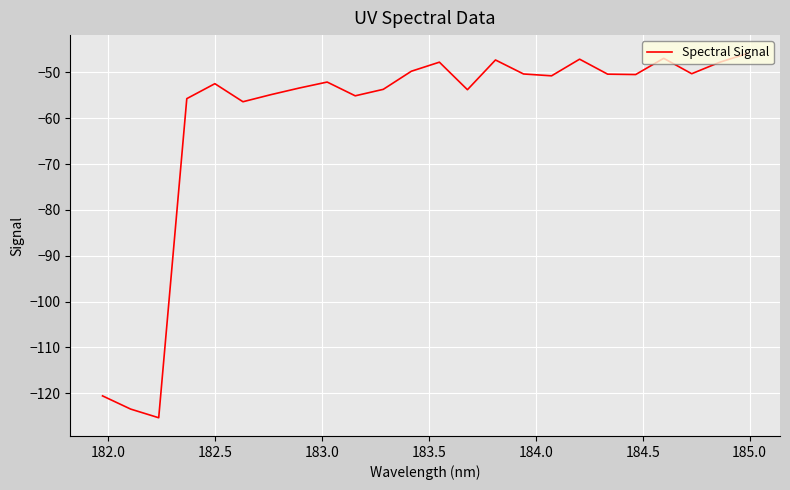

What is the maximum value shown in the chart?

-45.8